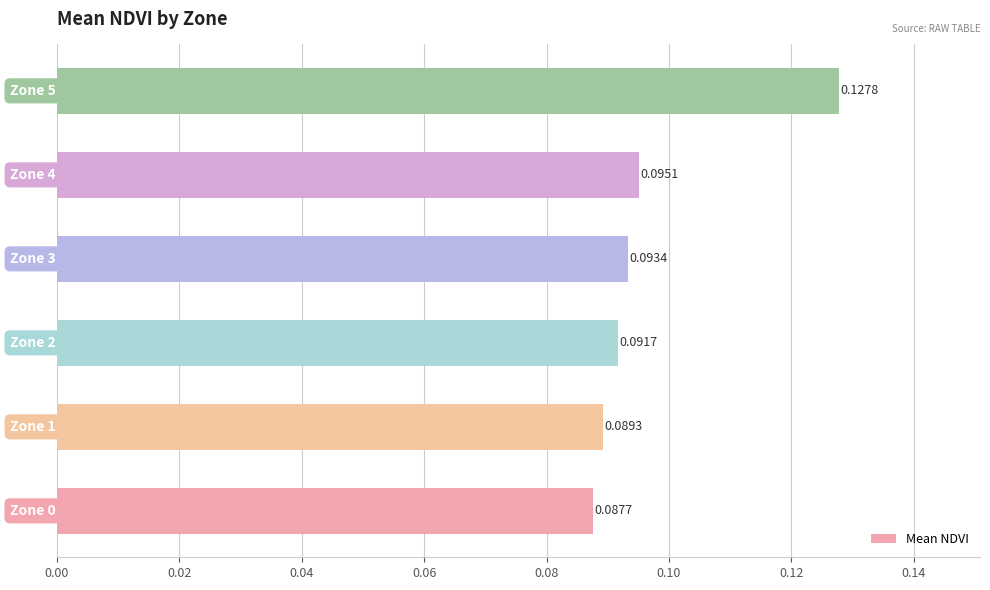

How many bars are there in total?

6